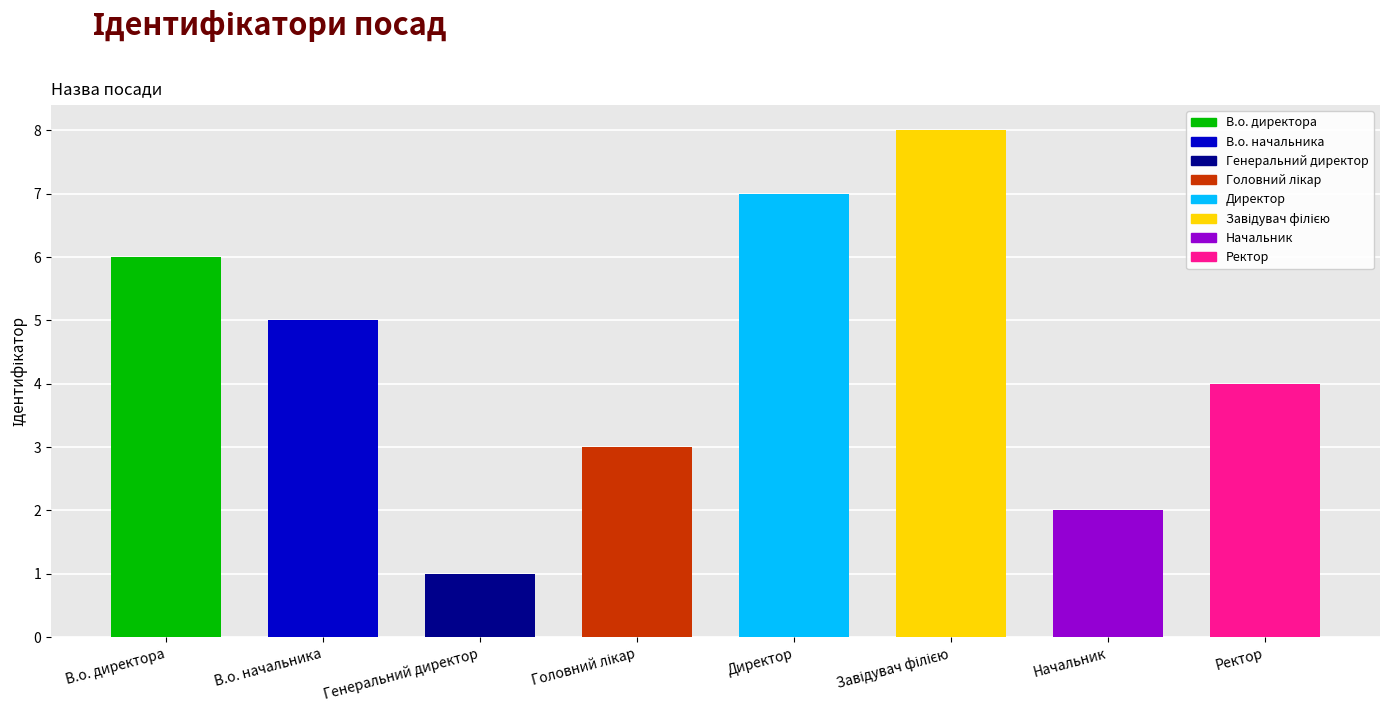

How many data points does each series have?

8